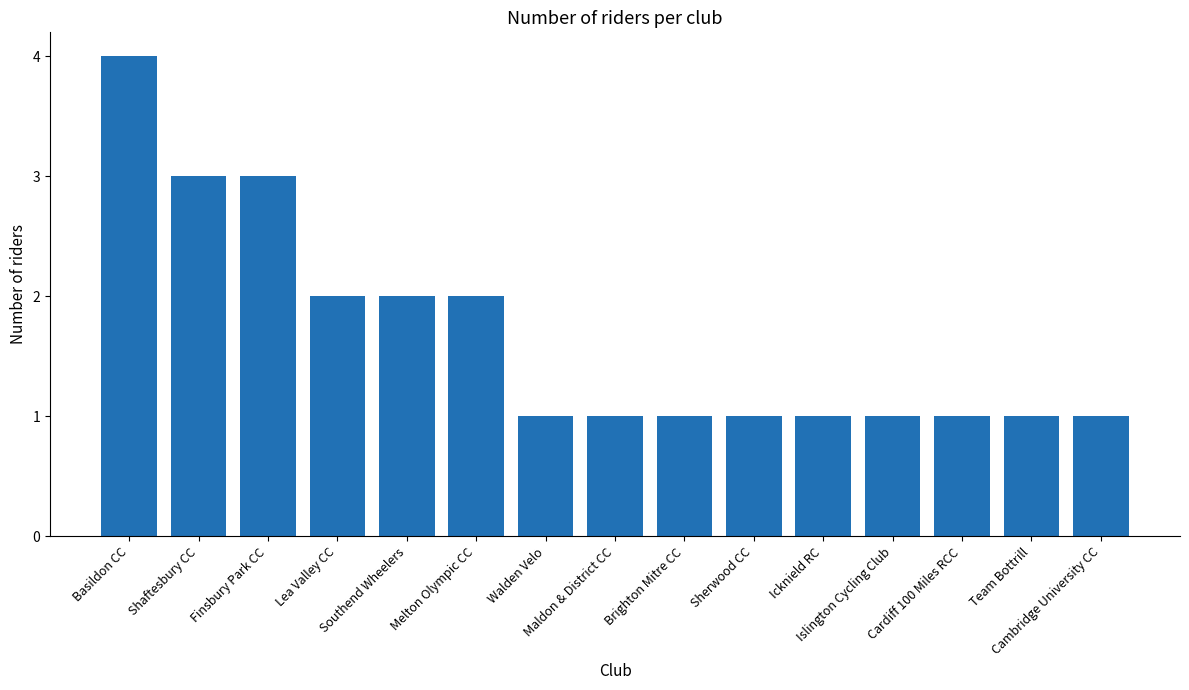

How many bars are there in total?

15